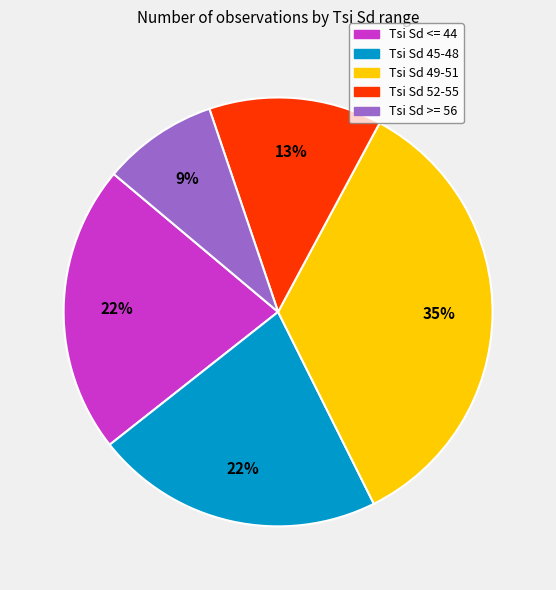

What is the smallest slice in the pie chart?

Tsi Sd >= 56